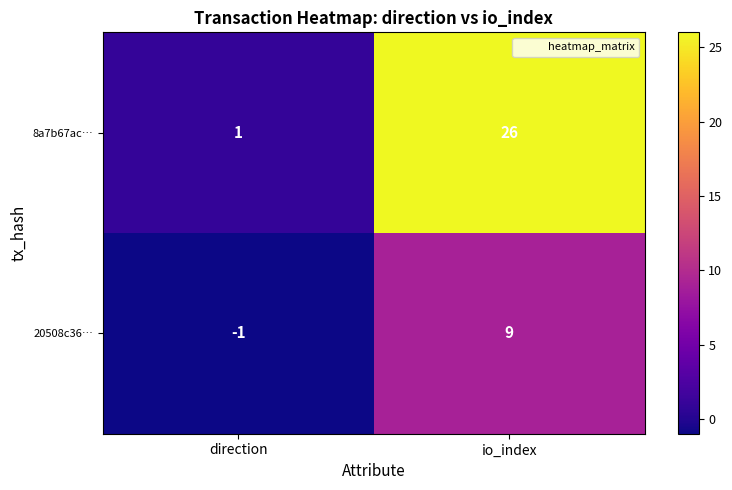

At which category is the sum across all series the highest?

io_index